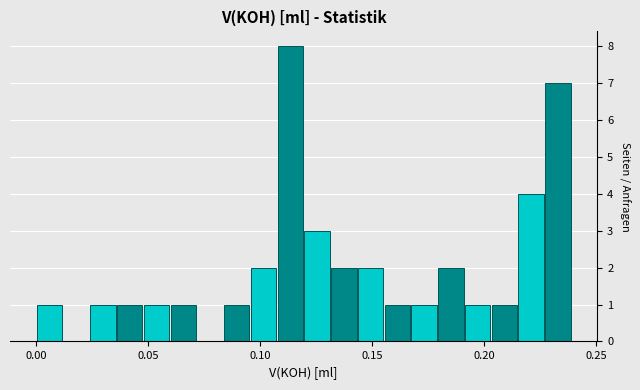

Read against the x-axis, roughly where is the centre of the tallest bar?

0.115